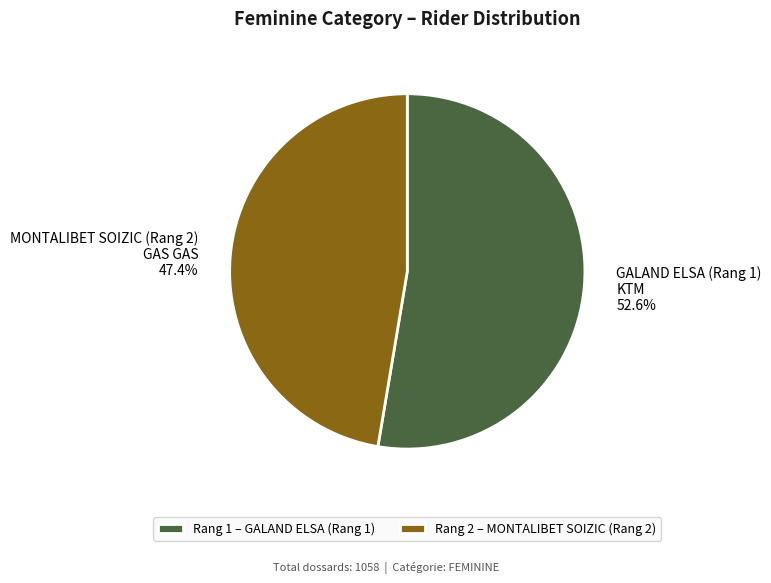

Approximately how many times larger is the value at MONTALIBET SOIZIC (Rang 2) compared to GALAND ELSA (Rang 1)?

0.9